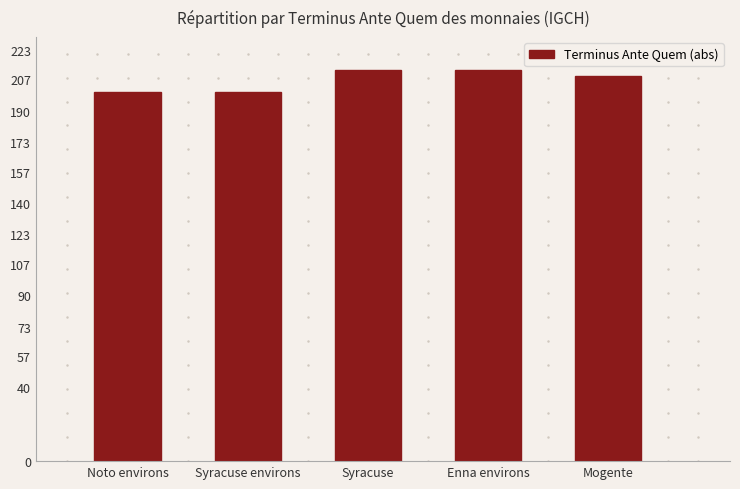

What is the minimum value shown in the chart?

200